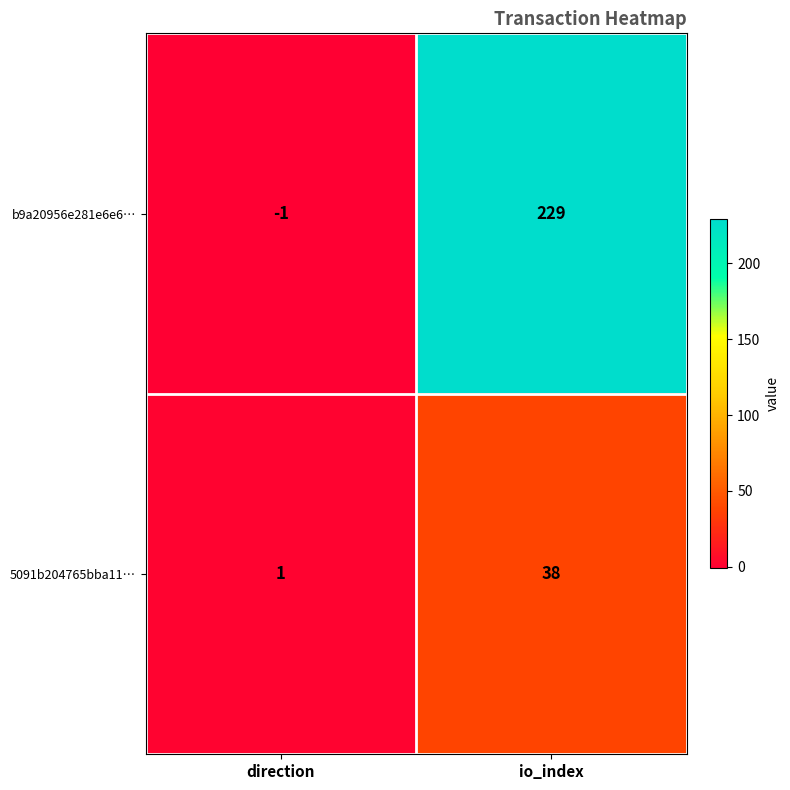

Which category has the highest value across all series?

io_index